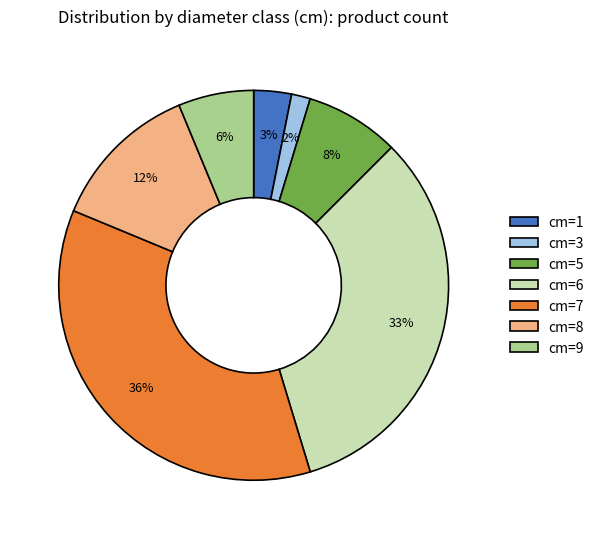

How many segments does this pie chart have?

7